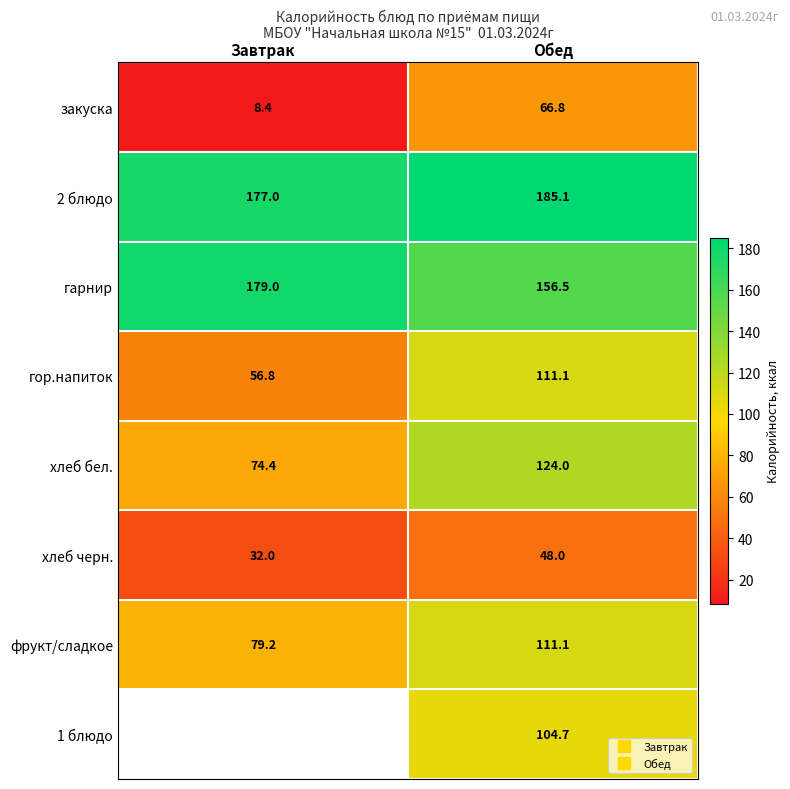

Is it true that 2 блюдо equals 60.1 at Обед?

False